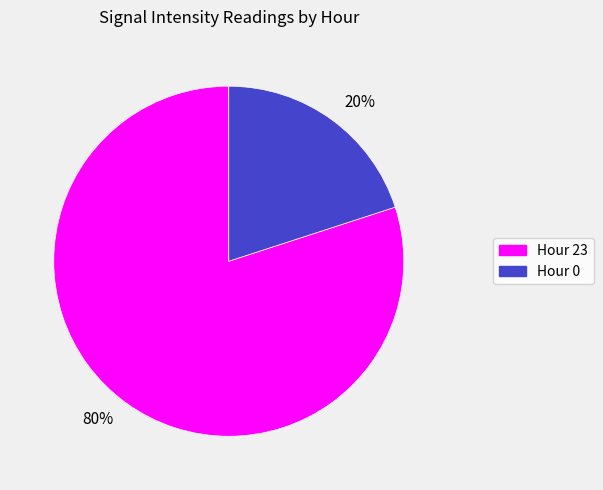

Approximately how many times larger is the value at 80% compared to 20%?

4.0